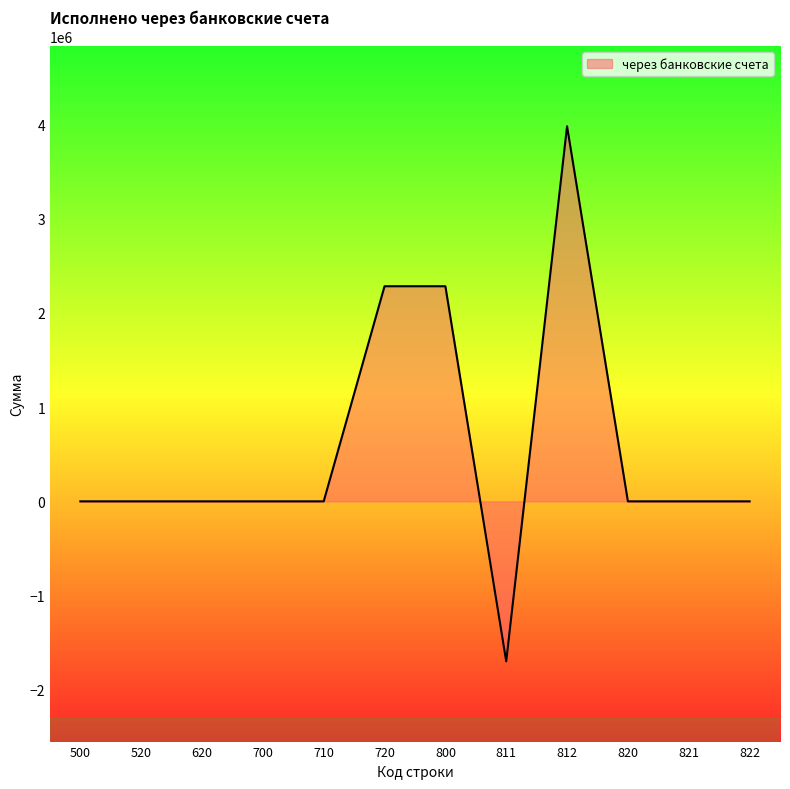

What is the greatest value displayed?

3979008.1